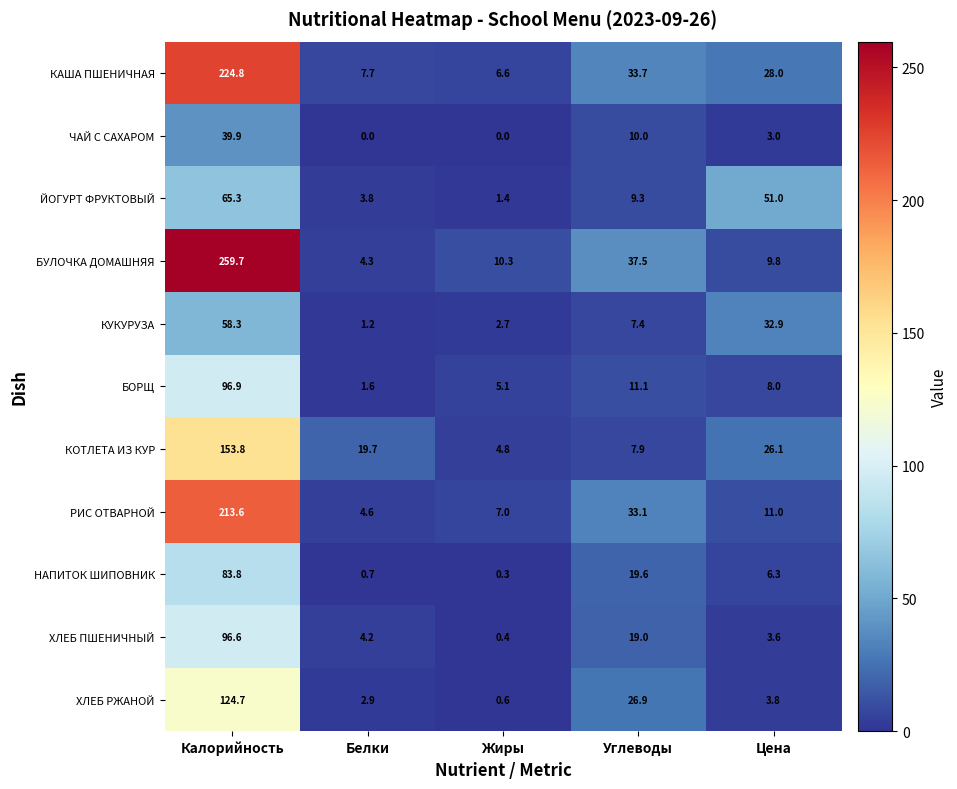

The БУЛОЧКА ДОМАШНЯЯ series shows 259.7 at Калорийность. True or false?

True